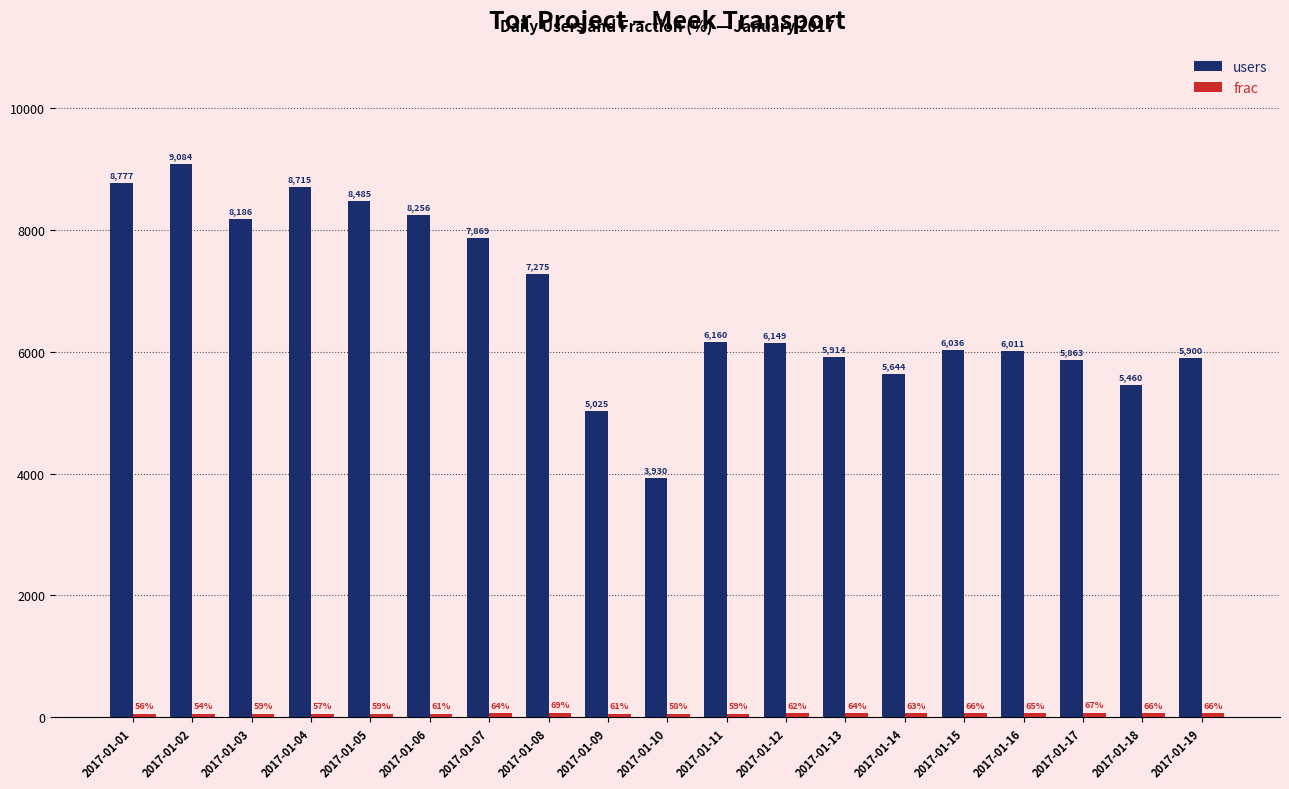

What is the total value across all series at 2017-01-17?

5930